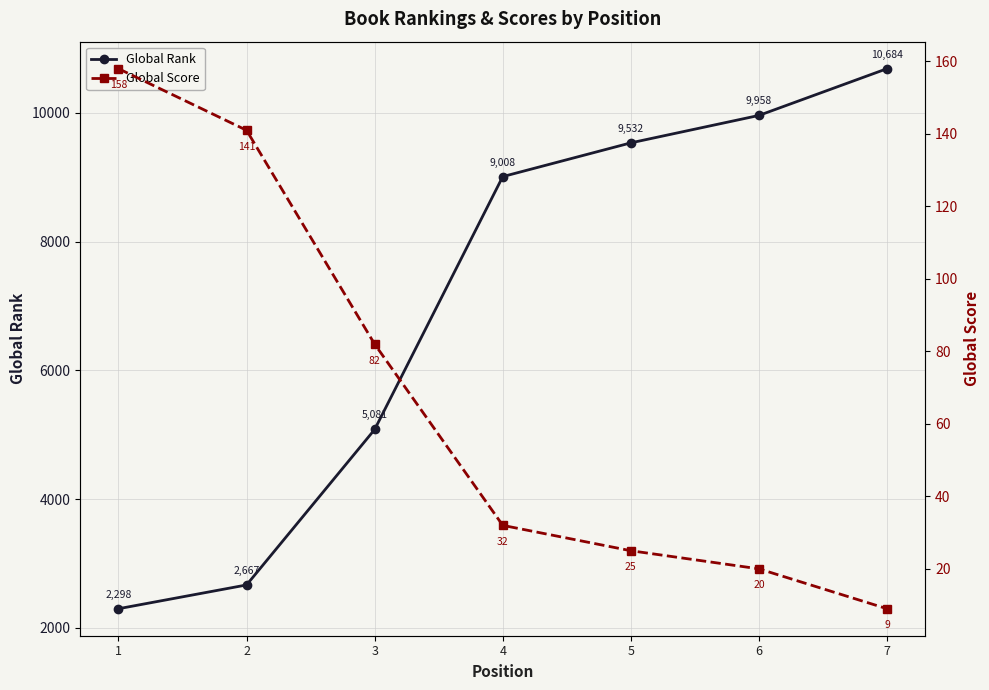

What is the minimum value for Global Rank?

2298